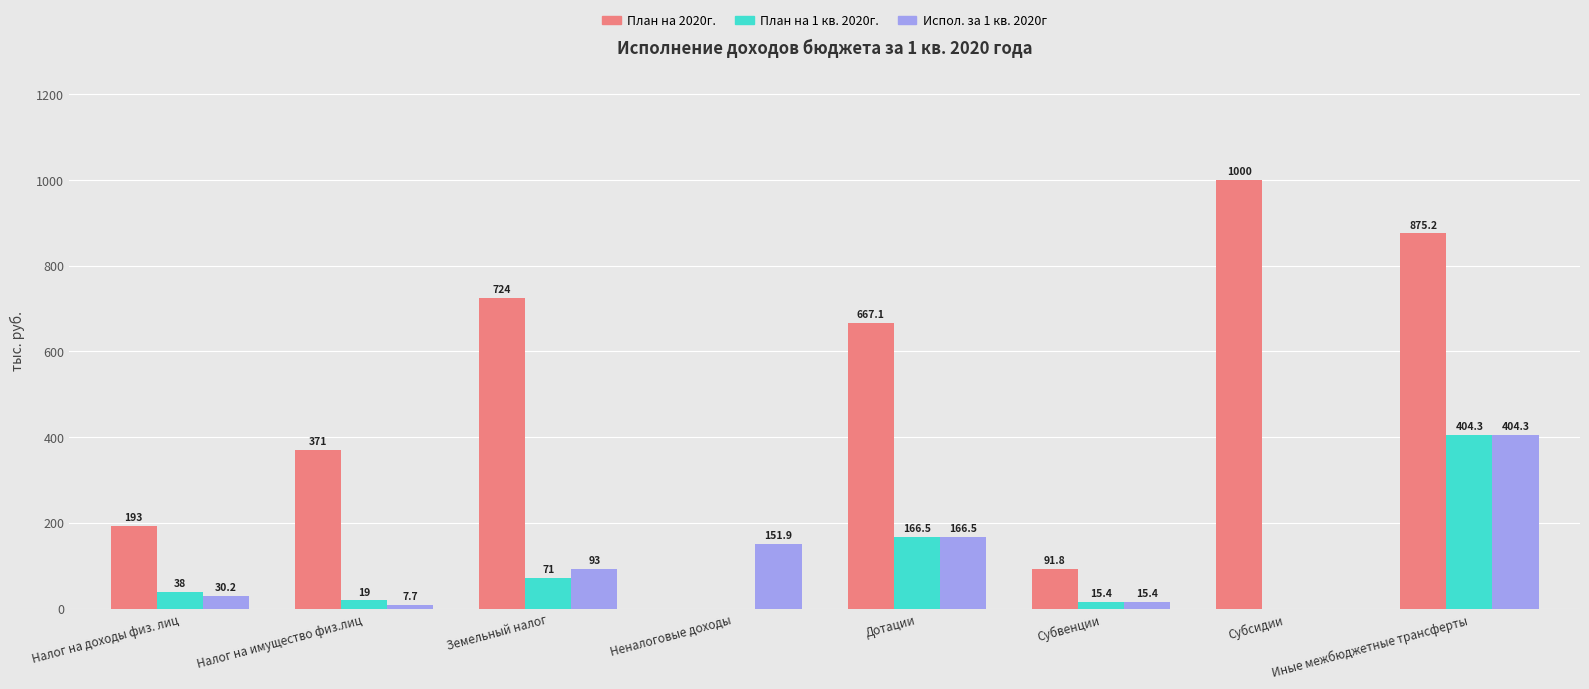

Reading left to right, what are all the values shown in this chart?

План на 2020г.: Налог на доходы физ. лиц=193.0	Налог на имущество физ.лиц=371.0	Земельный налог=724.0	Неналоговые доходы=0.0	Дотации=667.1	Субвенции=91.8	Субсидии=1000.0	Иные межбюджетные трансферты=875.2
План на 1 кв. 2020г.: Налог на доходы физ. лиц=38.0	Налог на имущество физ.лиц=19.0	Земельный налог=71.0	Неналоговые доходы=0.0	Дотации=166.5	Субвенции=15.4	Субсидии=0.0	Иные межбюджетные трансферты=404.3
Испол. за 1 кв. 2020г: Налог на доходы физ. лиц=30.2	Налог на имущество физ.лиц=7.7	Земельный налог=93.0	Неналоговые доходы=151.9	Дотации=166.5	Субвенции=15.4	Субсидии=0.0	Иные межбюджетные трансферты=404.3